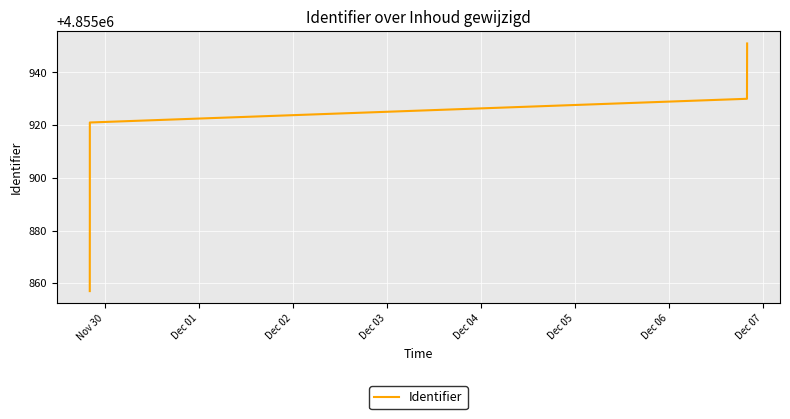

What is the average value?

4855903